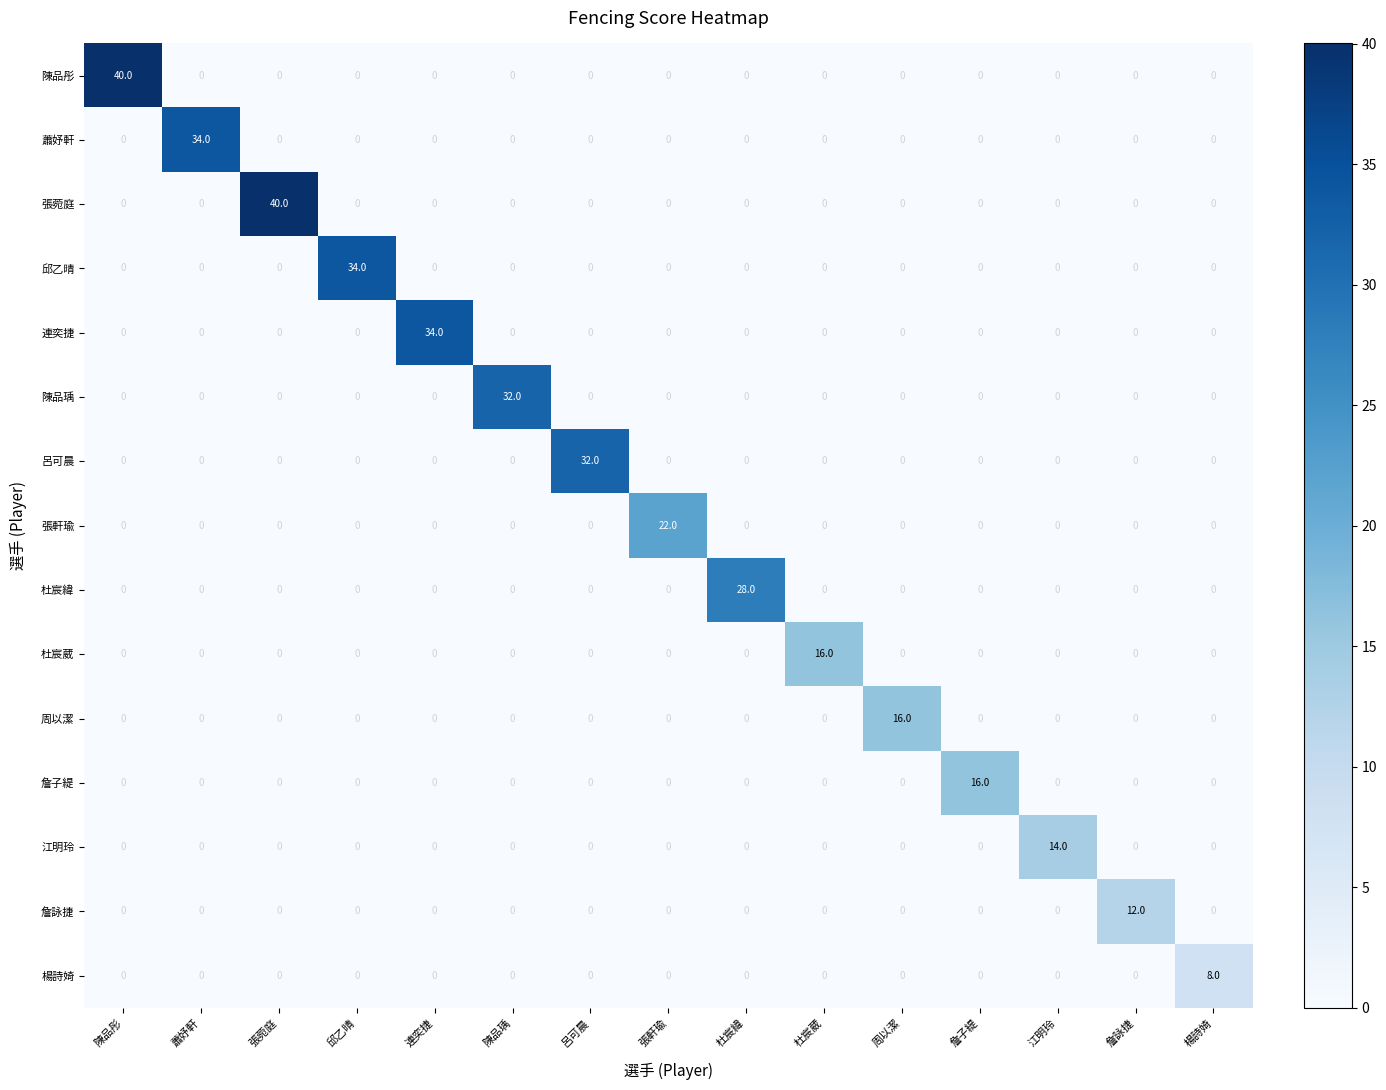

Which category has the highest value in the 楊詩婍 series?

楊詩婍